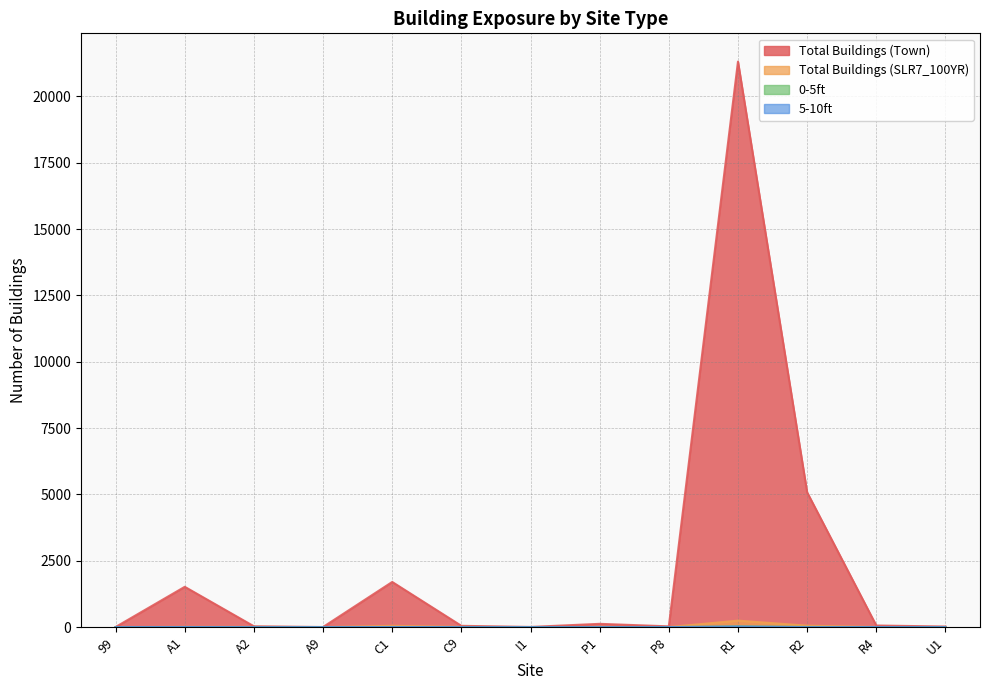

What is the difference between the Total Buildings (Town) values at R4 and A1?

1458